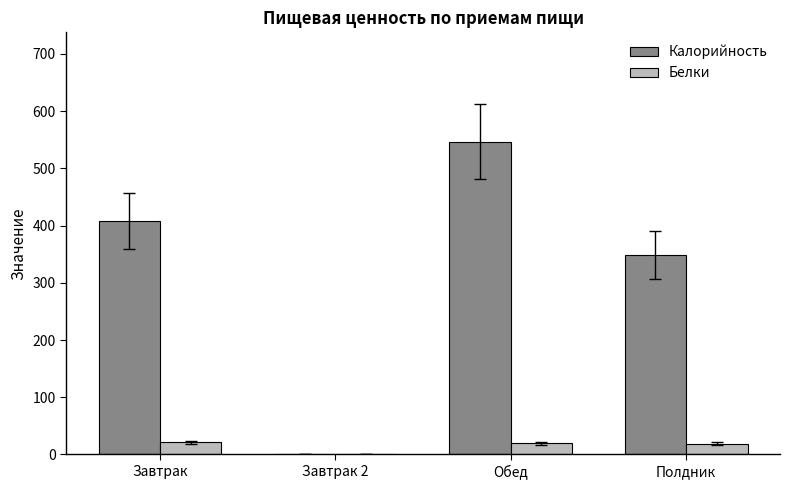

What is the difference between the Калорийность values at Завтрак and Обед?

138.1